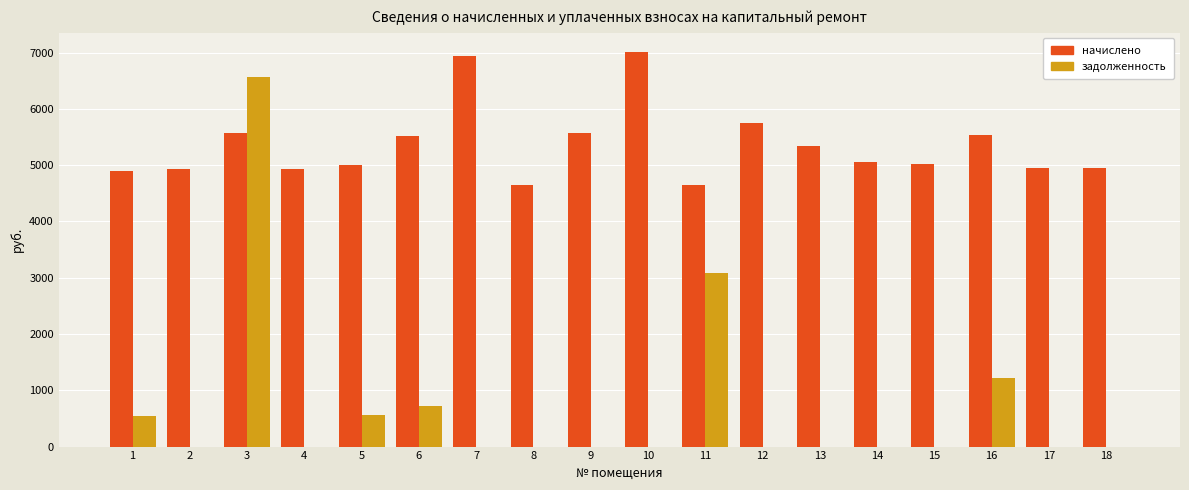

Which series changed the most between 9 and 10?

начислено